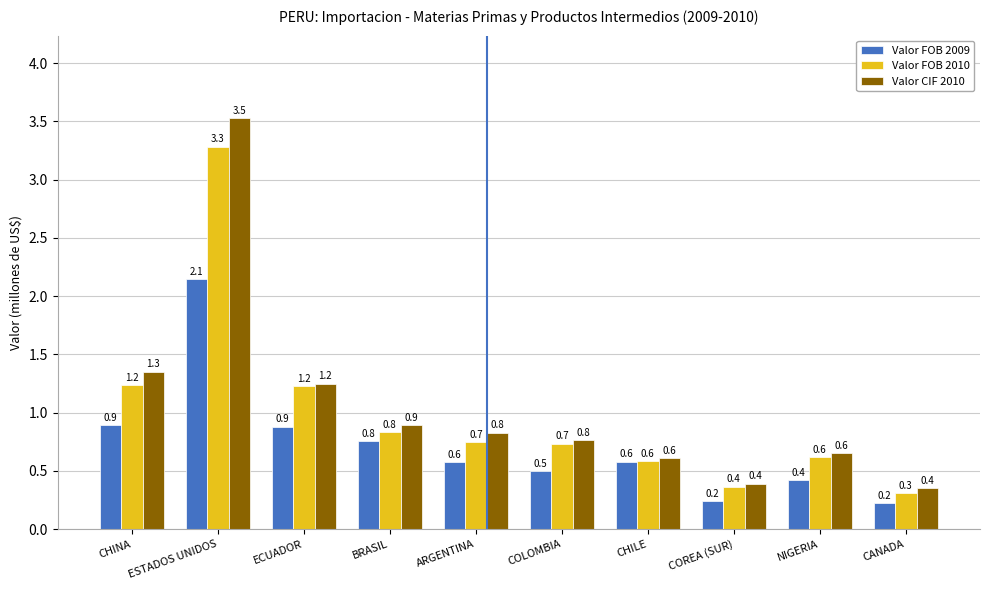

Reading left to right, list all the values displayed in this chart.

Valor FOB 2009: 0.9	2.1	0.9	0.8	0.6	0.5	0.6	0.2	0.4	0.2
Valor FOB 2010: 1.2	3.3	1.2	0.8	0.7	0.7	0.6	0.4	0.6	0.3
Valor CIF 2010: 1.3	3.5	1.2	0.9	0.8	0.8	0.6	0.4	0.6	0.4